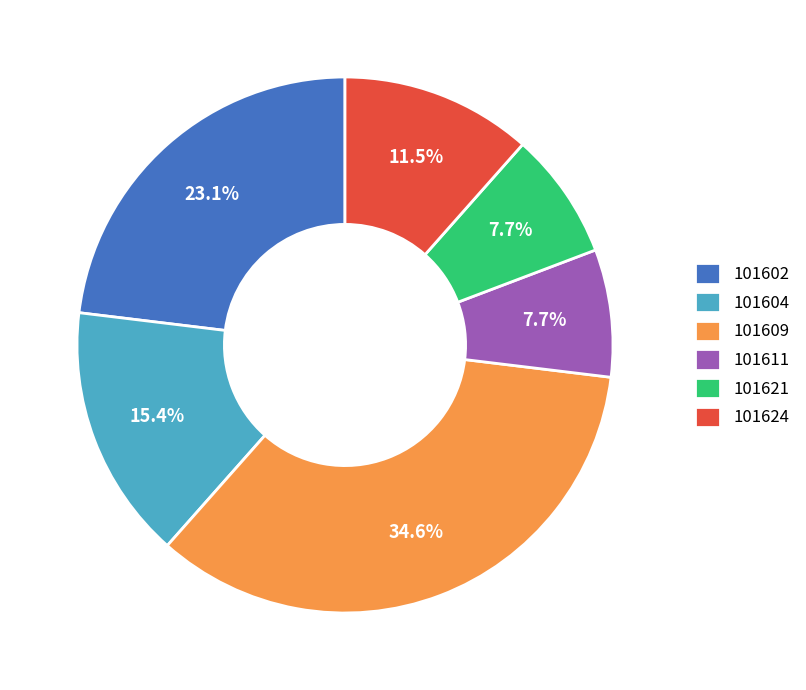

What is the largest slice in the pie chart?

101609